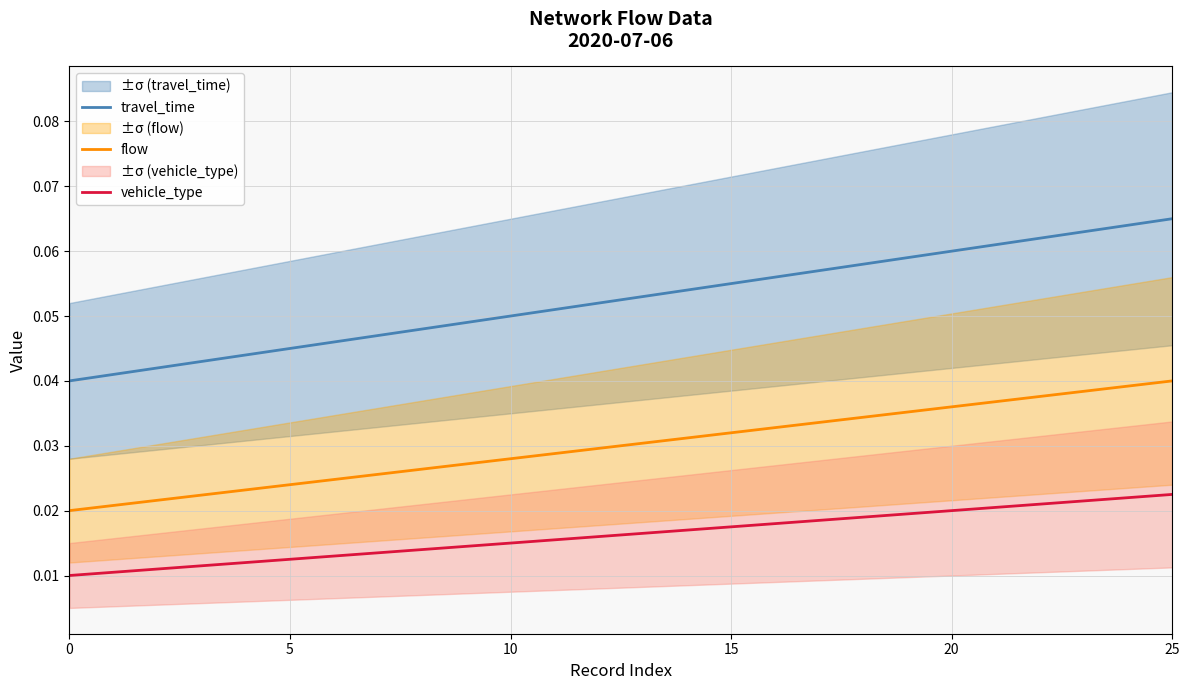

Is it true that flow equals 0.0 at 12?

True